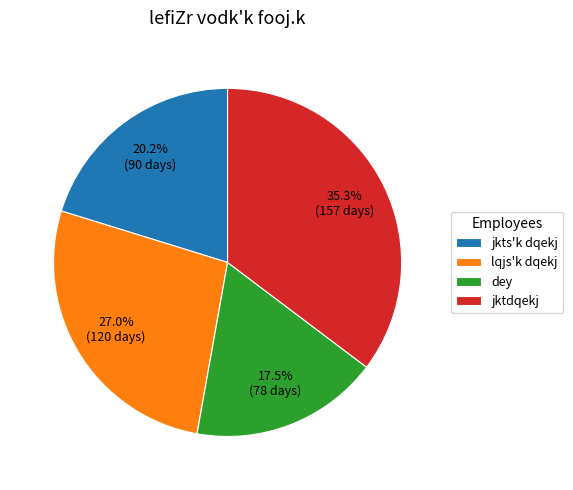

To the nearest percent, what percentage of the pie is jkts'k dqekj?

20%